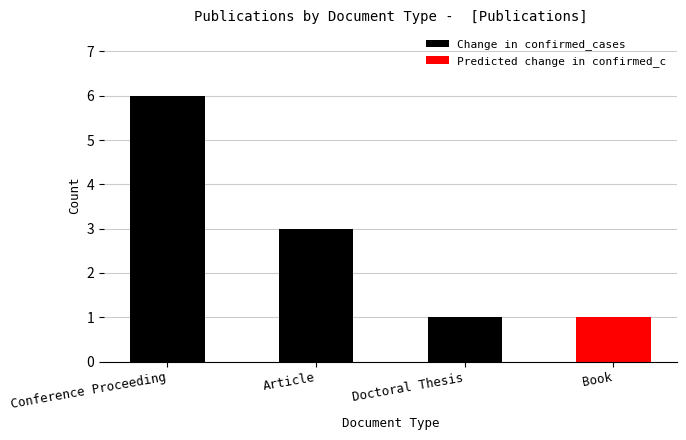

Approximately how many times larger is the value at Book compared to Article?

0.3